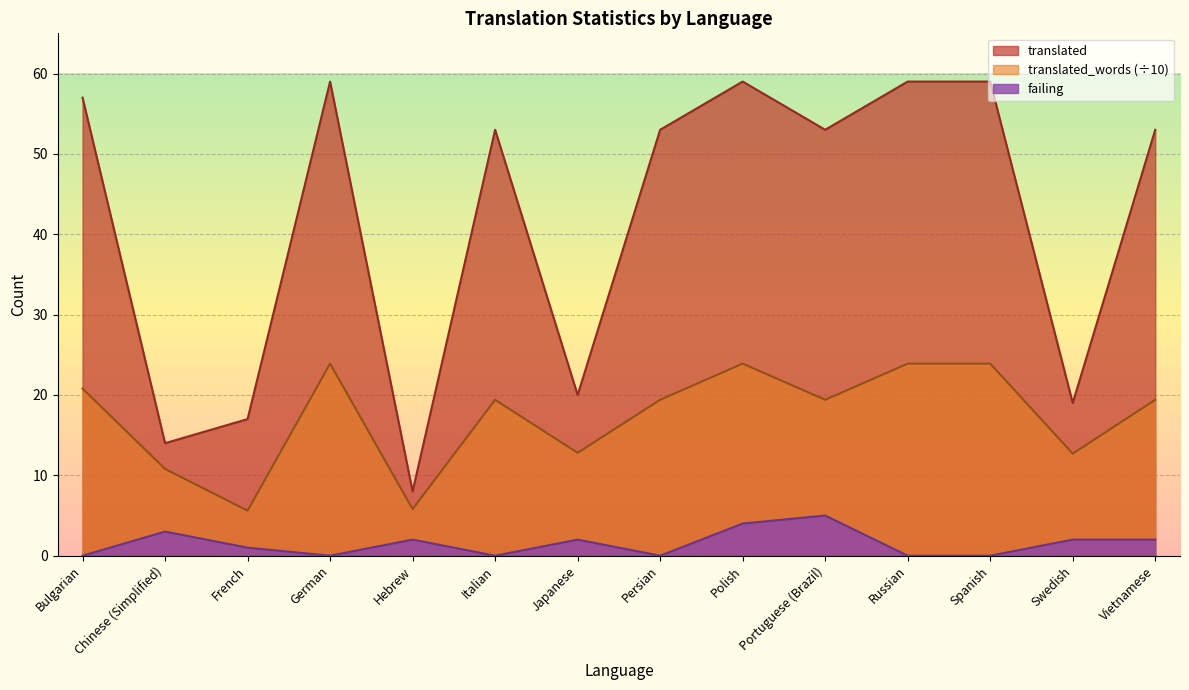

Rank the series by their average value, from highest to lowest.

translated, translated_words (÷10), failing